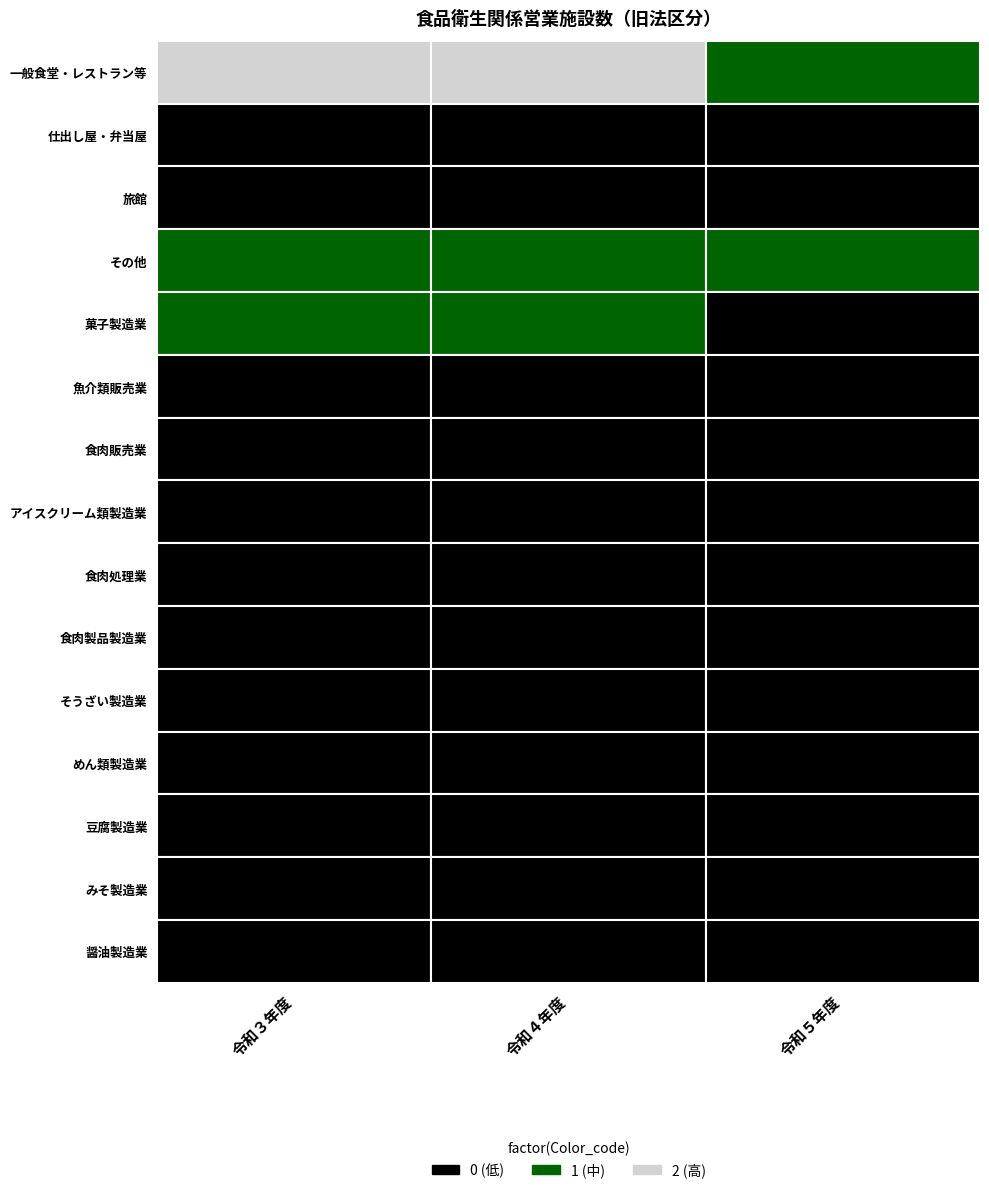

What is the spread (max minus min) of values at 0?

612